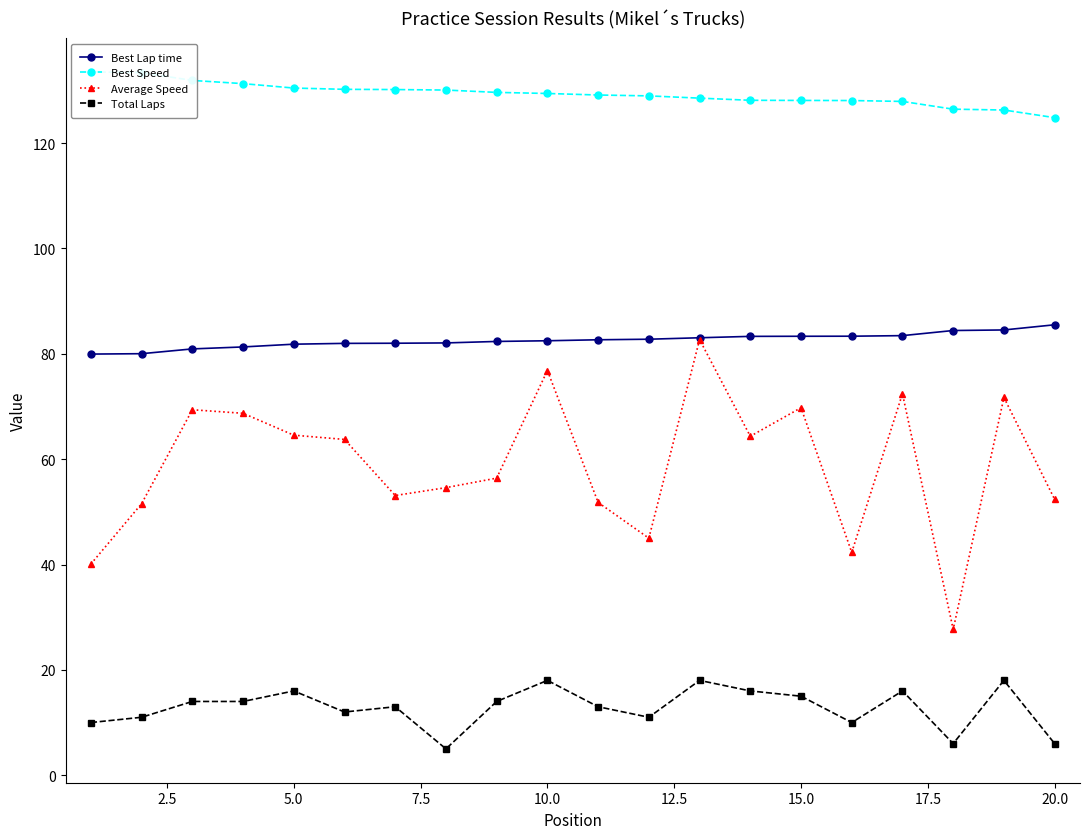

True or false: Average Speed has more than 2 points higher than both neighbors.

True